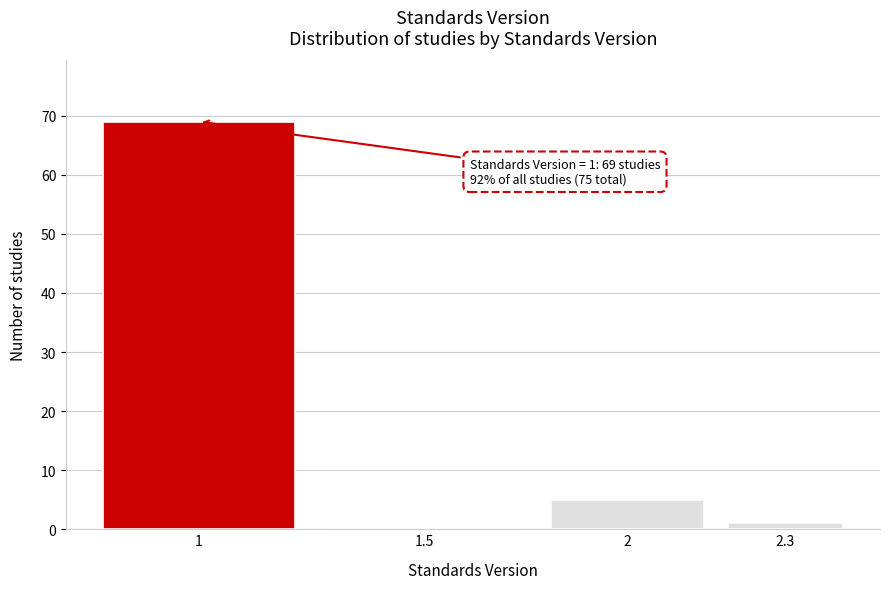

Reading right to left, transcribe all the data shown in this chart.

2.3=1	2=5	1.5=0	1=69